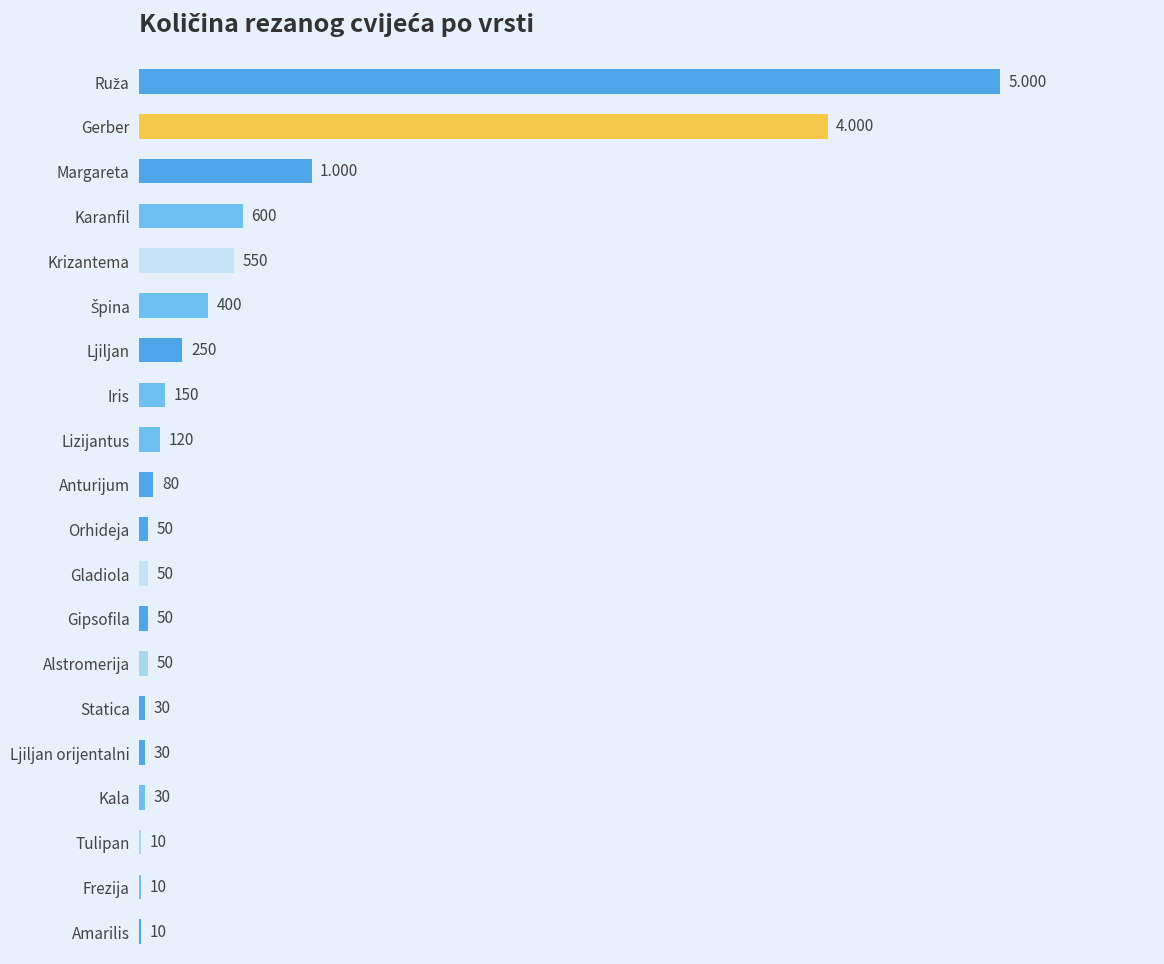

Which has a higher value, Frezija or Statica?

Statica